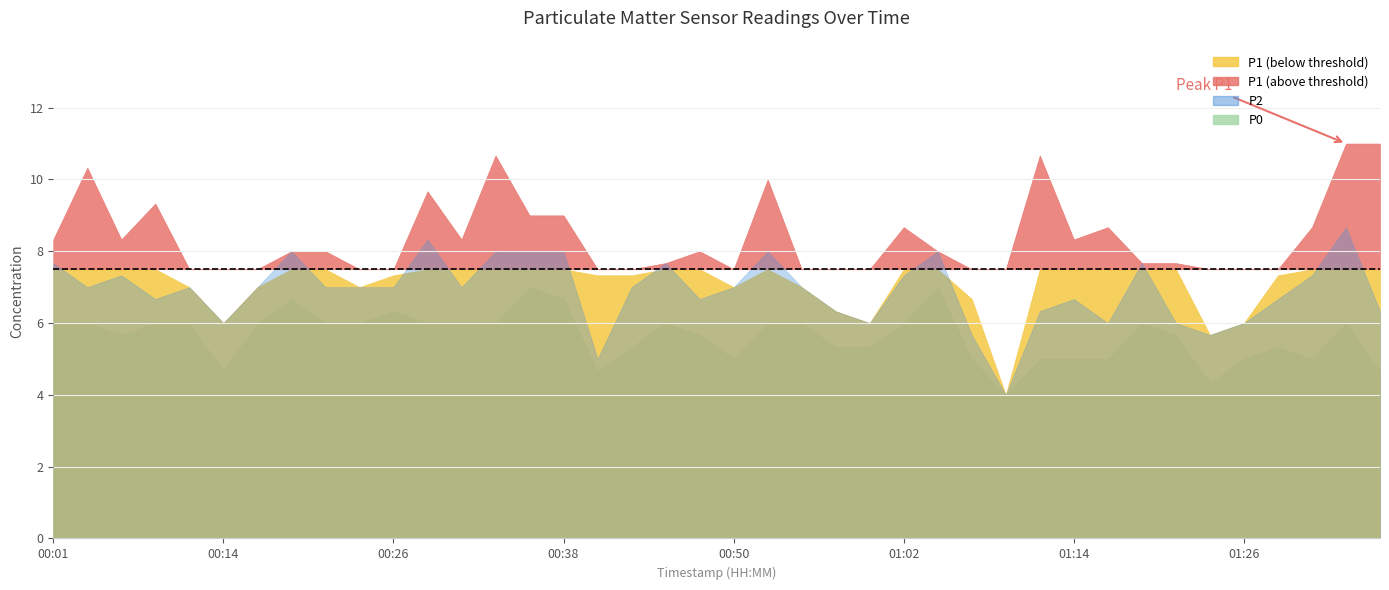

At which label does P2 reach its minimum?

01:09